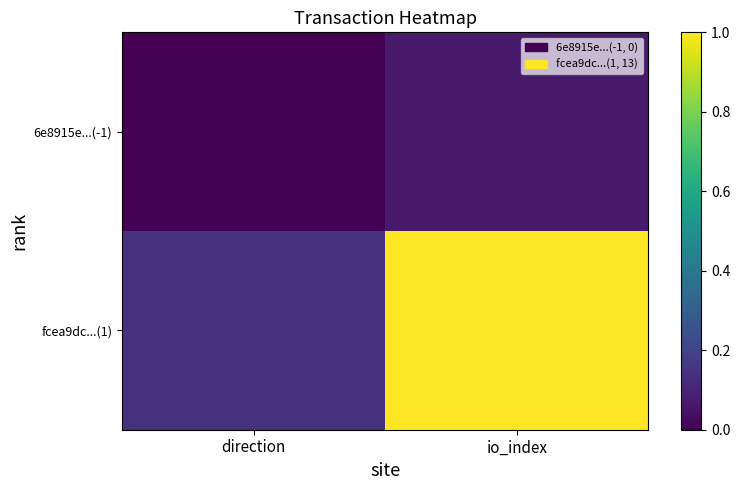

Between direction and io_index, which series saw the biggest shift?

fcea9dc...(1)